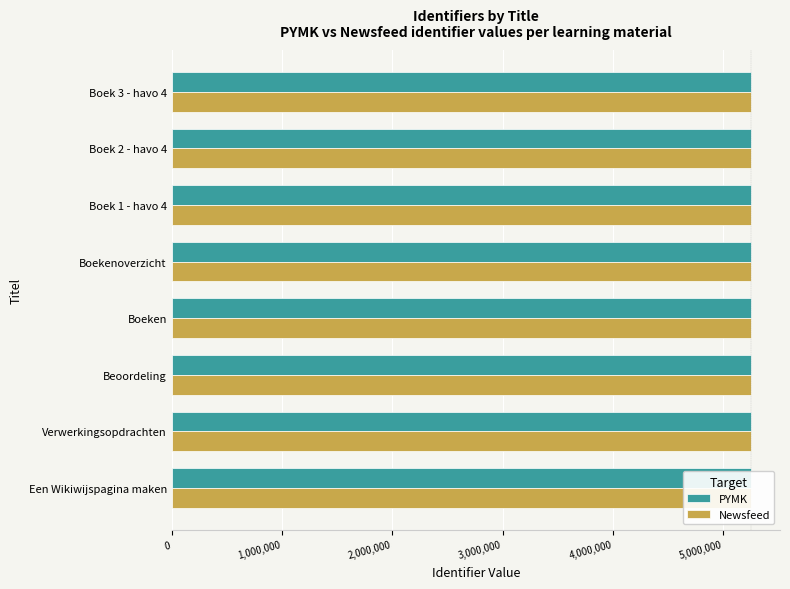

Rank the series by their average value, from highest to lowest.

PYMK, Newsfeed